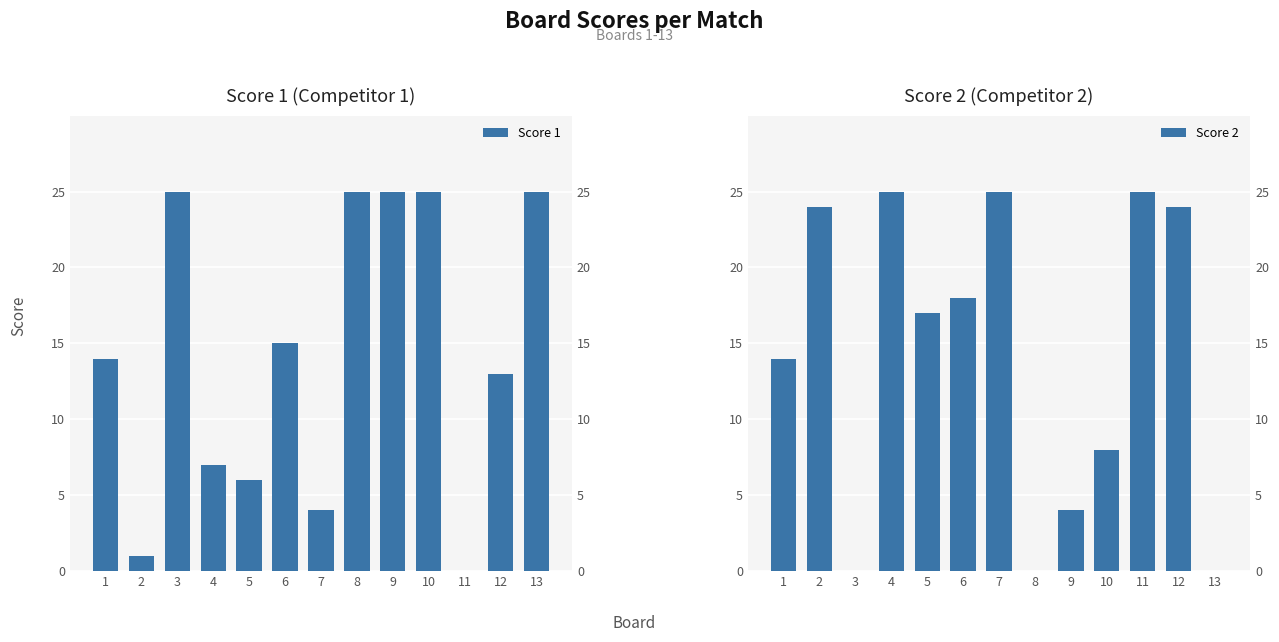

What is the value of the Score 2 bar at the 12th from the left?

24